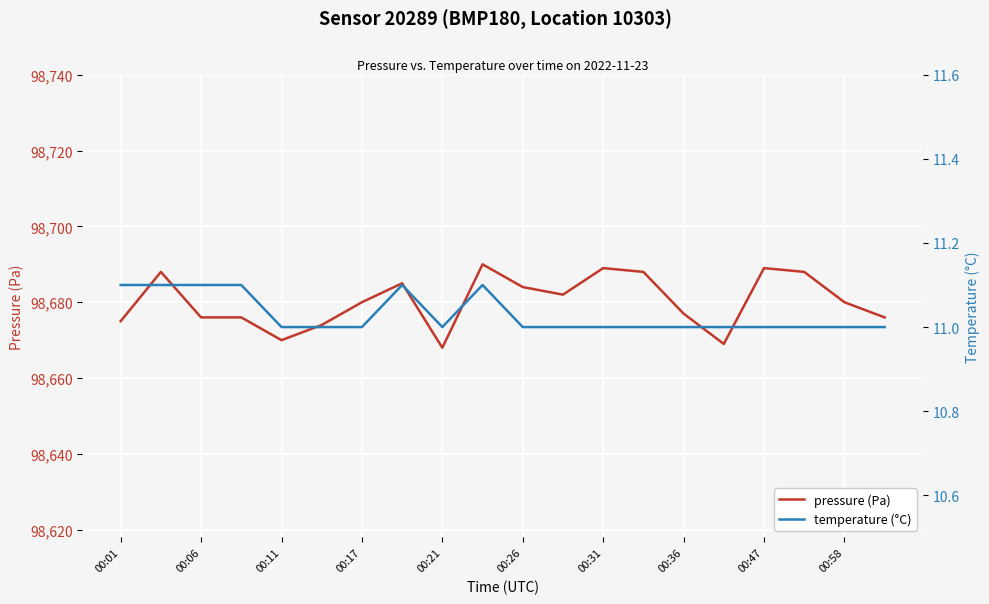

Does the chart display data point markers on the line(s)?

No